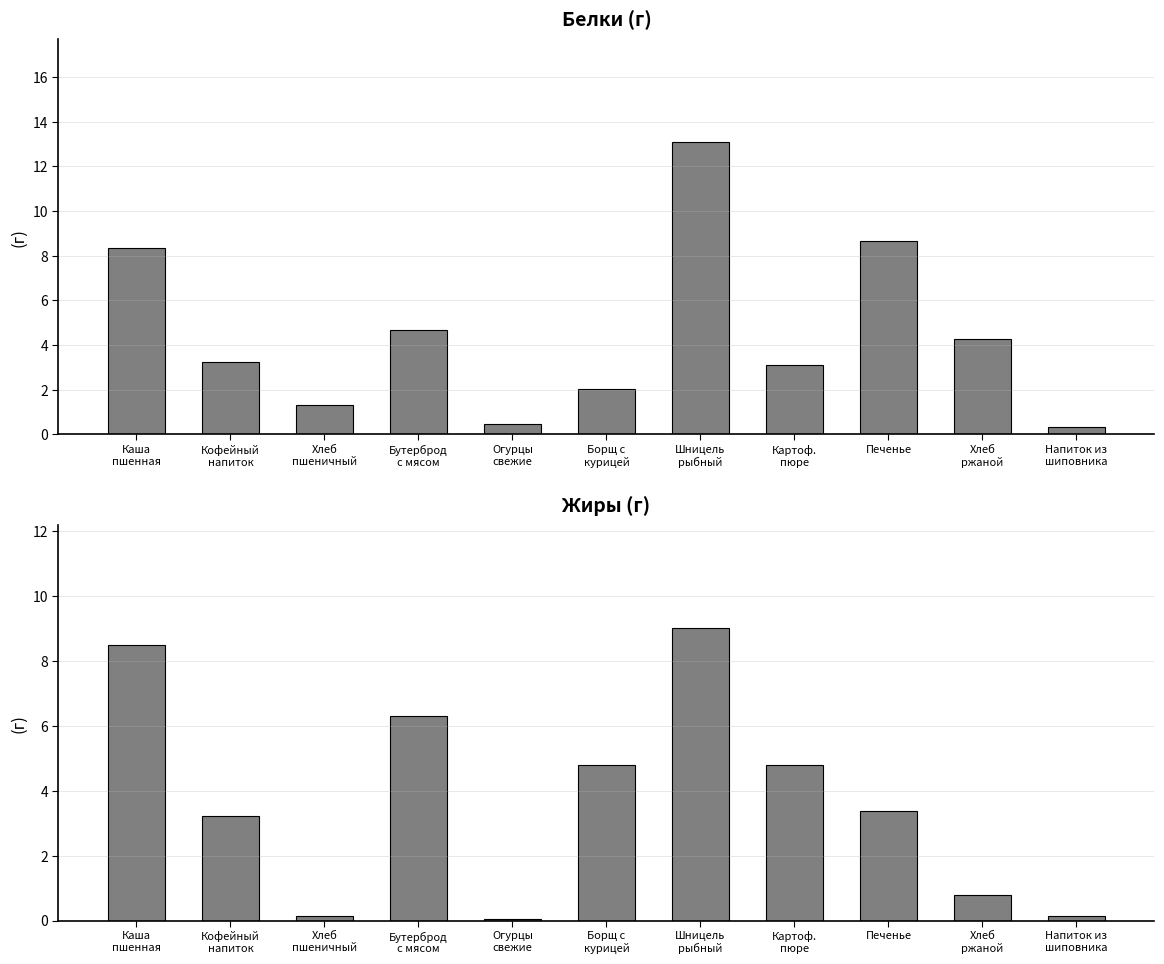

What are all the series names shown in the legend?

Белки, Жиры